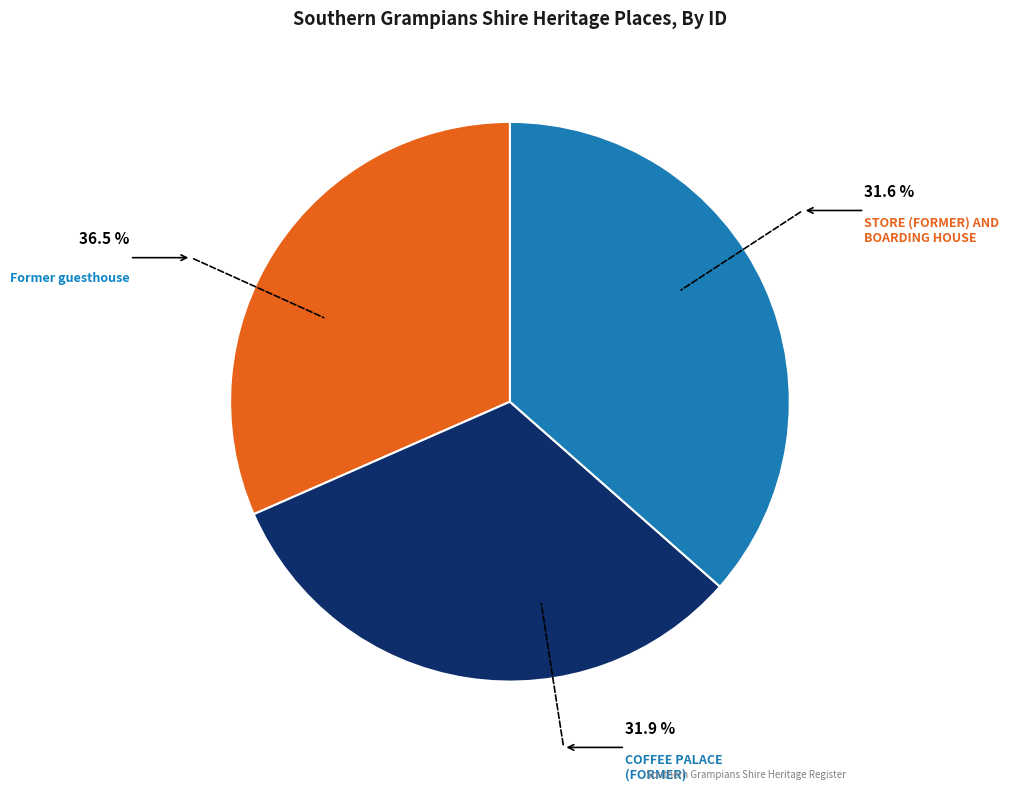

Is there any slice that represents more than half of the pie?

No